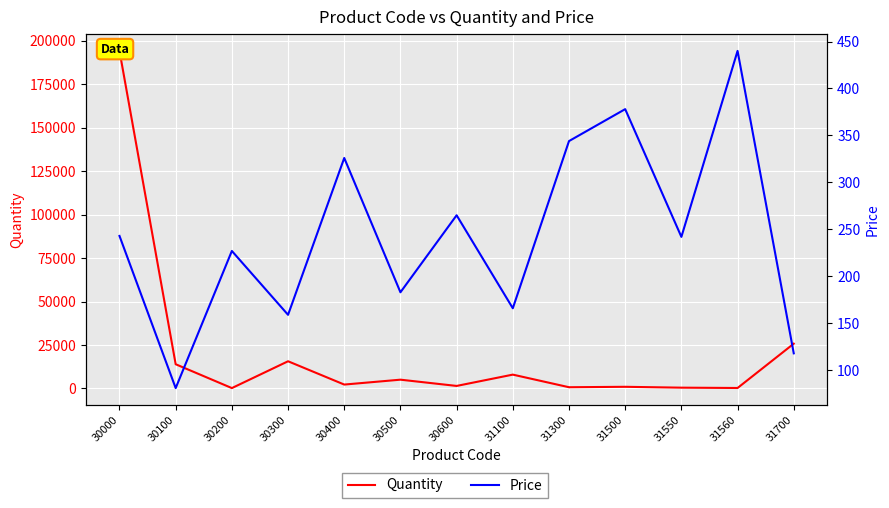

Reading left to right, list all the values displayed in this chart.

Quantity: 30000=194179	30100=13935	30200=220	30300=15647	30400=2247	30500=5056	30600=1458	31100=7965	31300=713	31500=958	31550=463	31560=275	31700=25764
Price: 30000=243	30100=81	30200=227	30300=159	30400=326	30500=183	30600=265	31100=166	31300=344	31500=378	31550=242	31560=440	31700=118